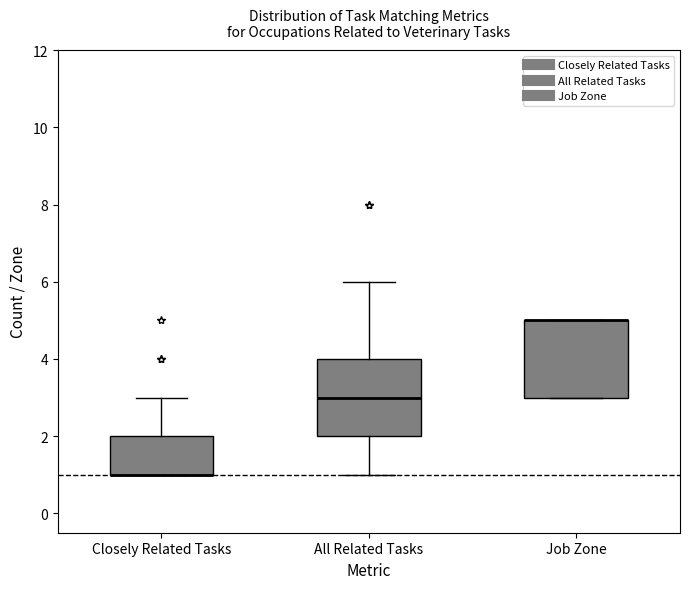

Reading left to right, transcribe this box plot: for each box, give where its median line is, the range the box spans, and where its two whiskers end, as read against the y-axis. The values are not printed on the chart, so give them approximately, as read against the axis.

Closely Related Tasks: median 1 (drawn on the box's lower edge), box 1 to 2, whiskers 1 to 3
All Related Tasks: median 3, box 2 to 4, whiskers 1 to 6
Job Zone: median 5 (drawn on the box's upper edge), box 3 to 5, whiskers 3 to 5